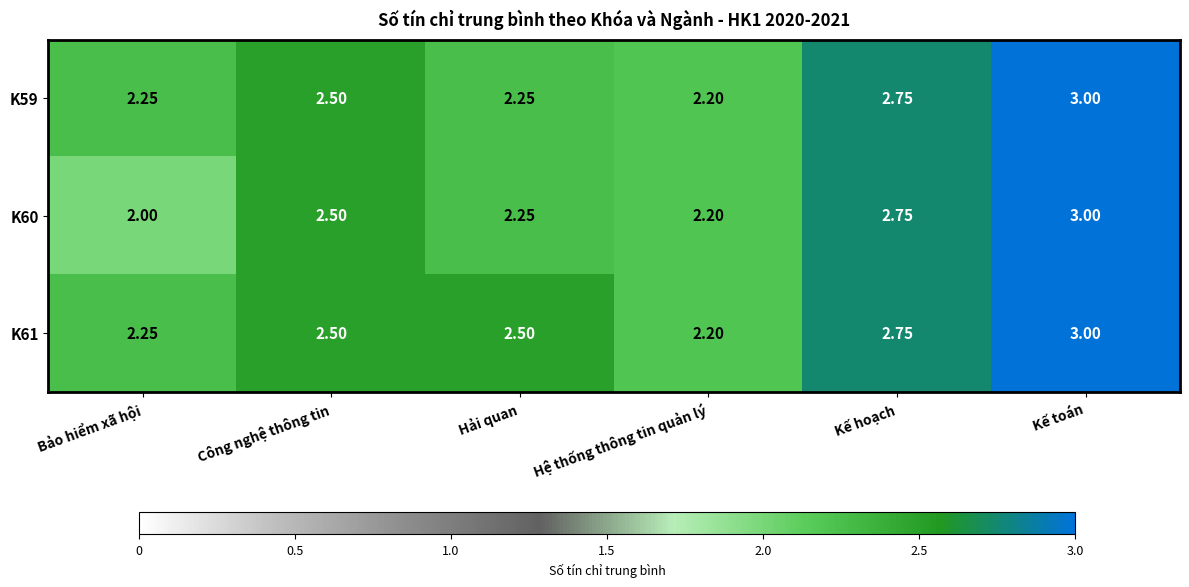

Which label corresponds to the smallest value in the chart?

Bảo hiểm xã hội